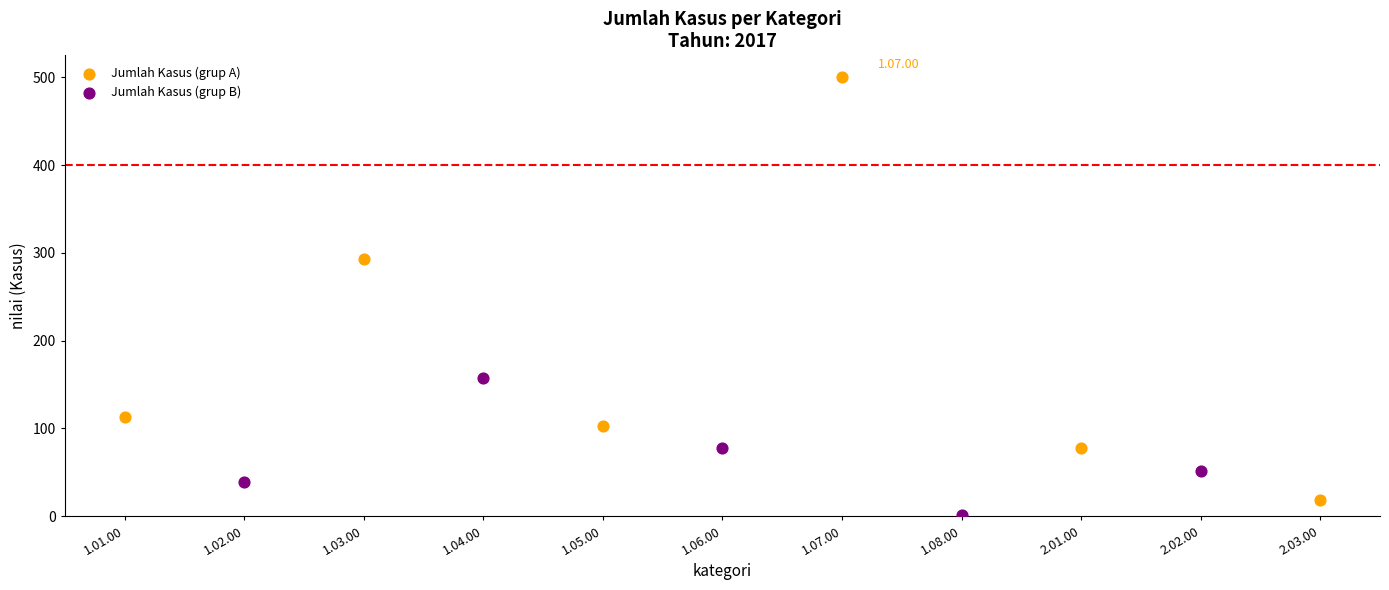

Which series has the widest spread of Y values?

Jumlah Kasus (grup A)